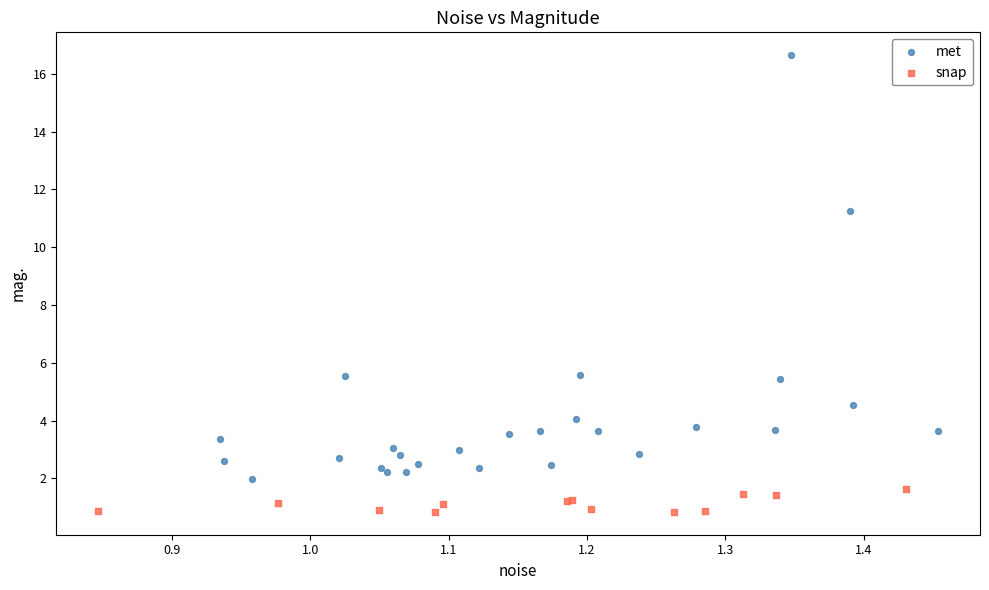

Which series reaches the minimum Y coordinate?

snap